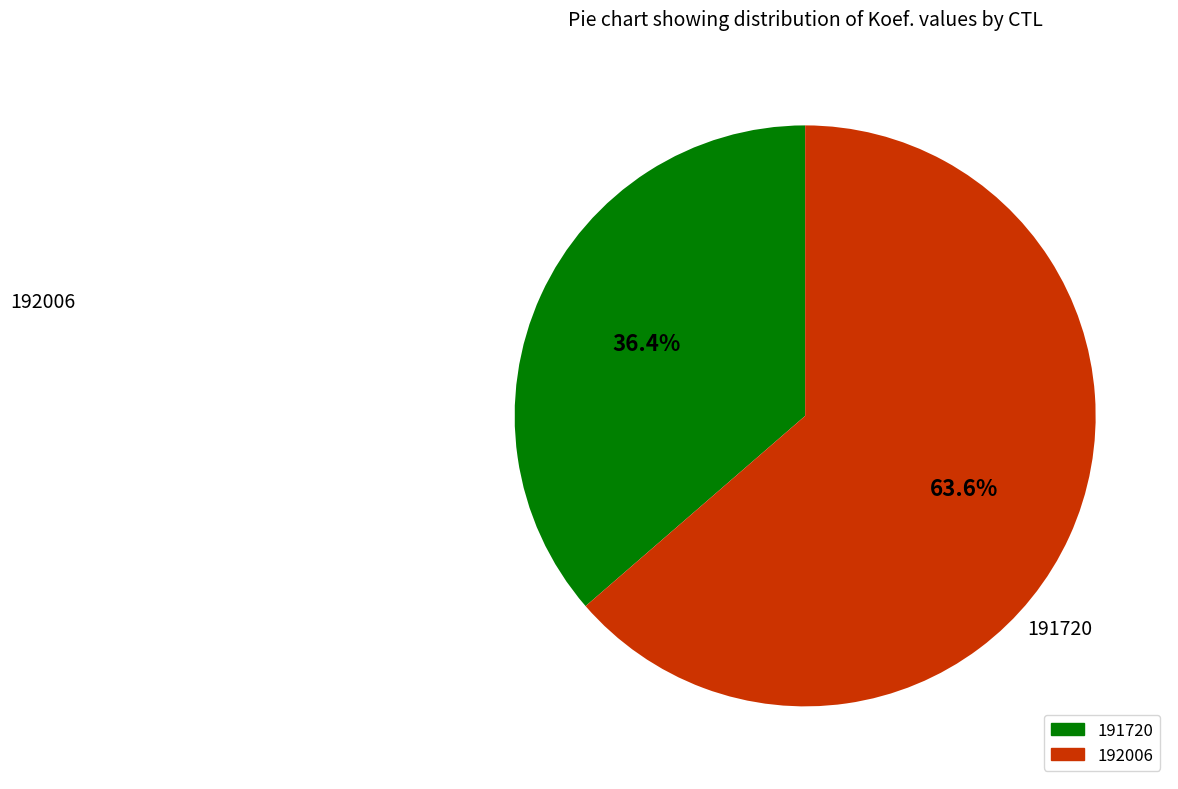

Does any single category account for the majority?

Yes